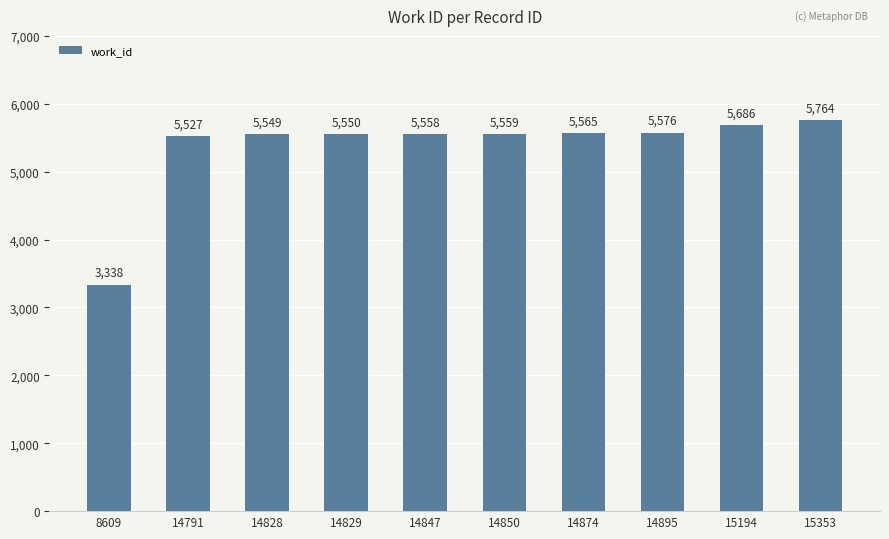

What is the smallest value displayed?

3338